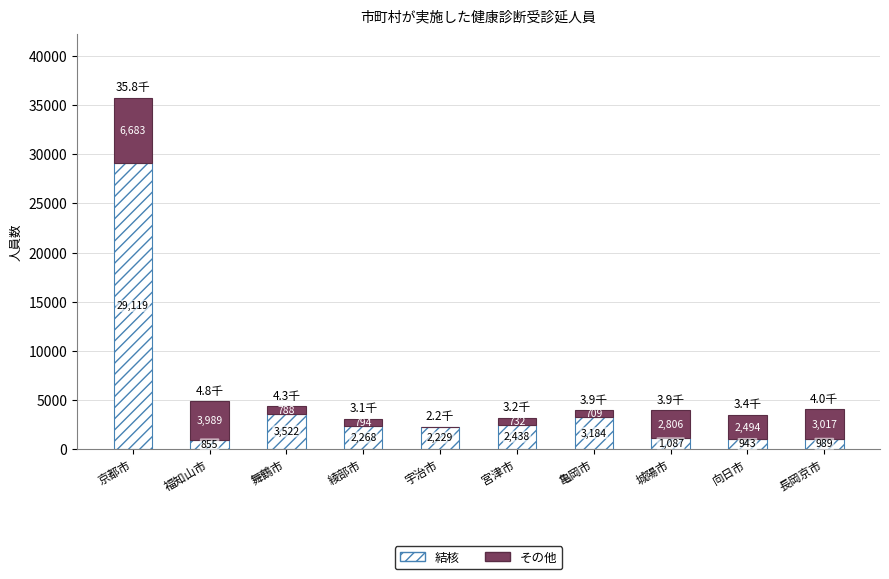

What is the total value across all series at 宇治市?

2229